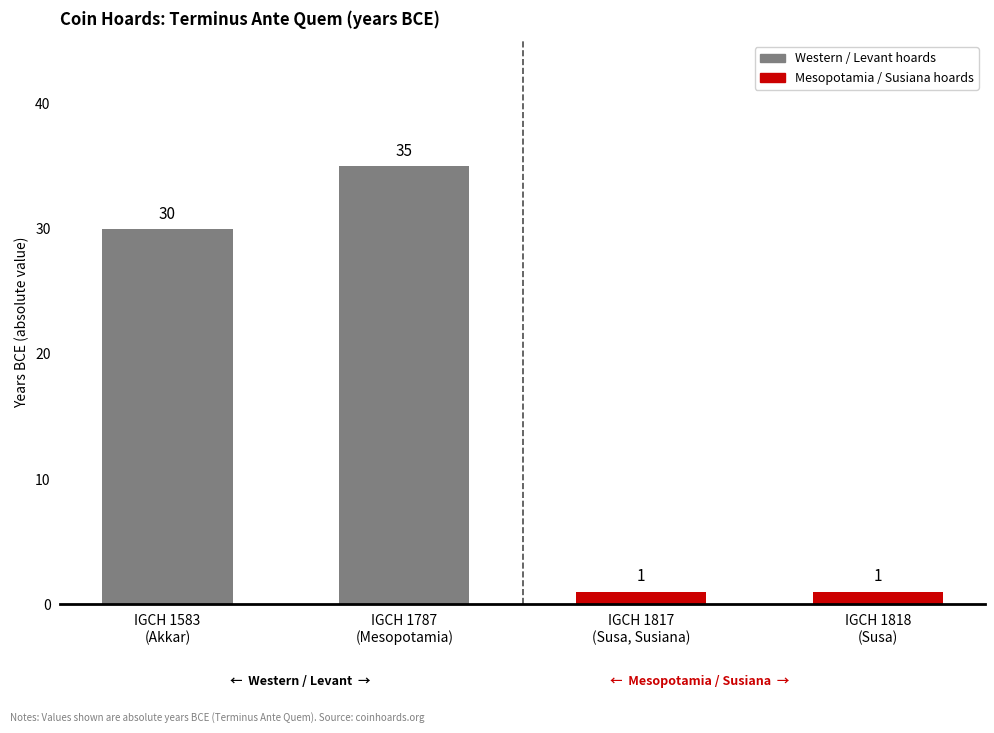

What is the value of the 3rd bar from the left?

1